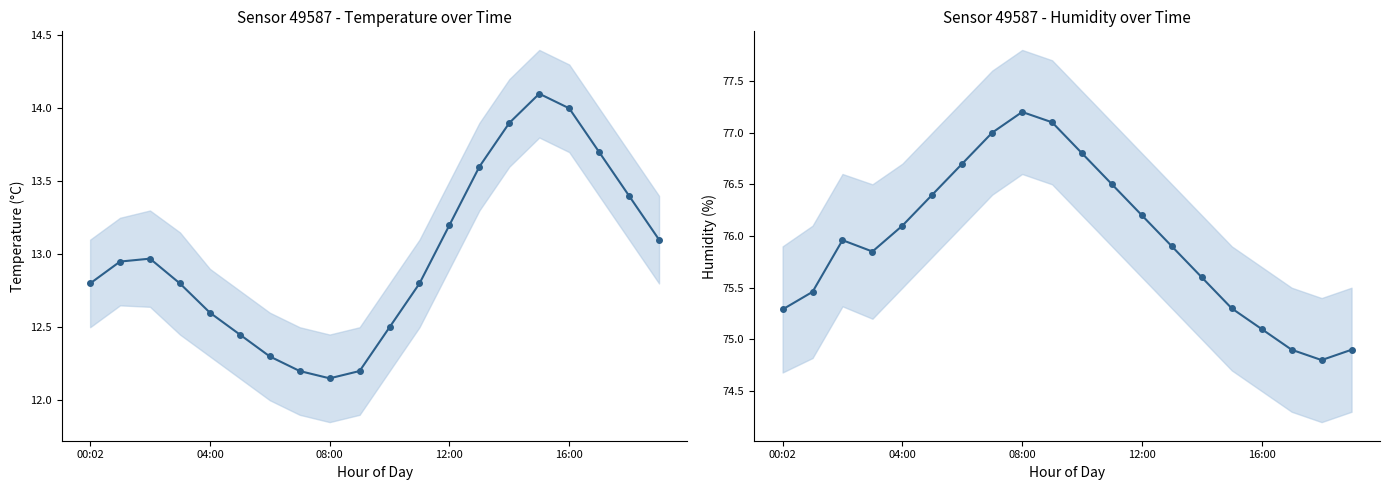

True or false: humidity and temperature intersect in this chart.

False